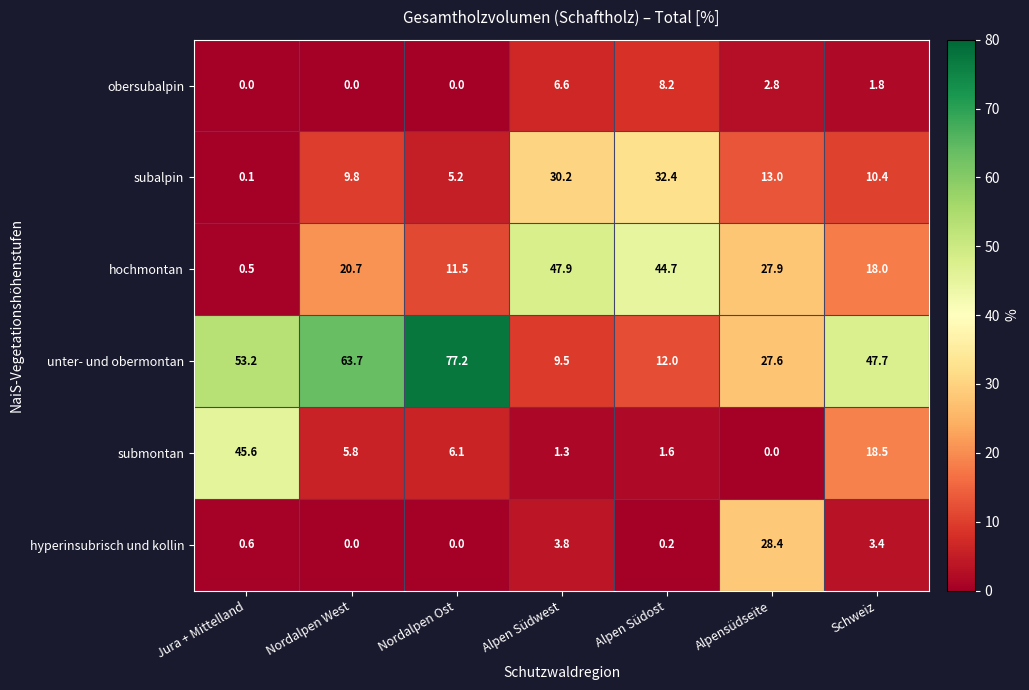

What is the sum of the subalpin values at Alpensüdseite and Alpen Südost?

45.4